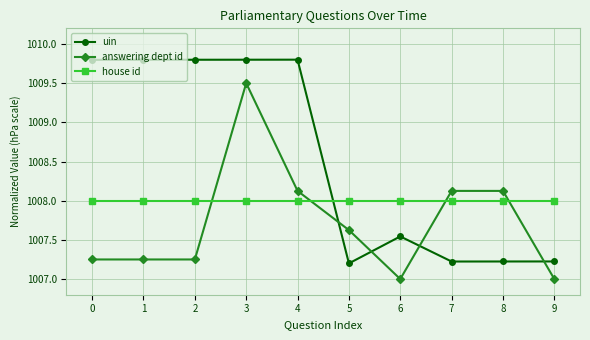

What is the total value across all series at 4?

3025.9